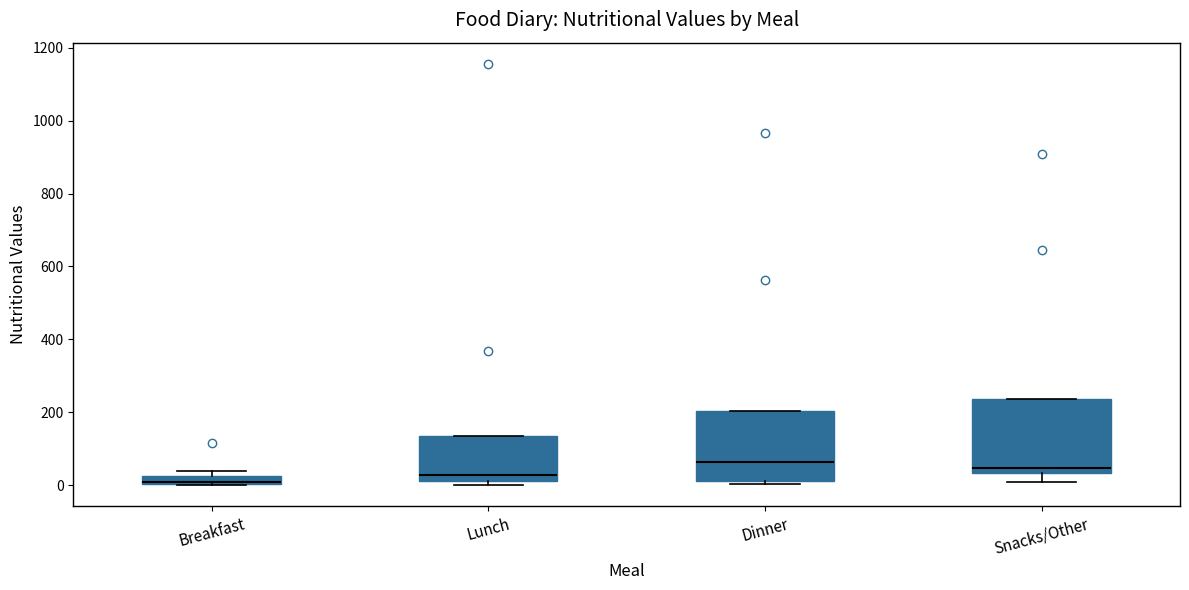

Where does the lower whisker of the box for Snacks/Other end on the y-axis? The values are not printed on the chart, so give them approximately, as read against the axis.

0